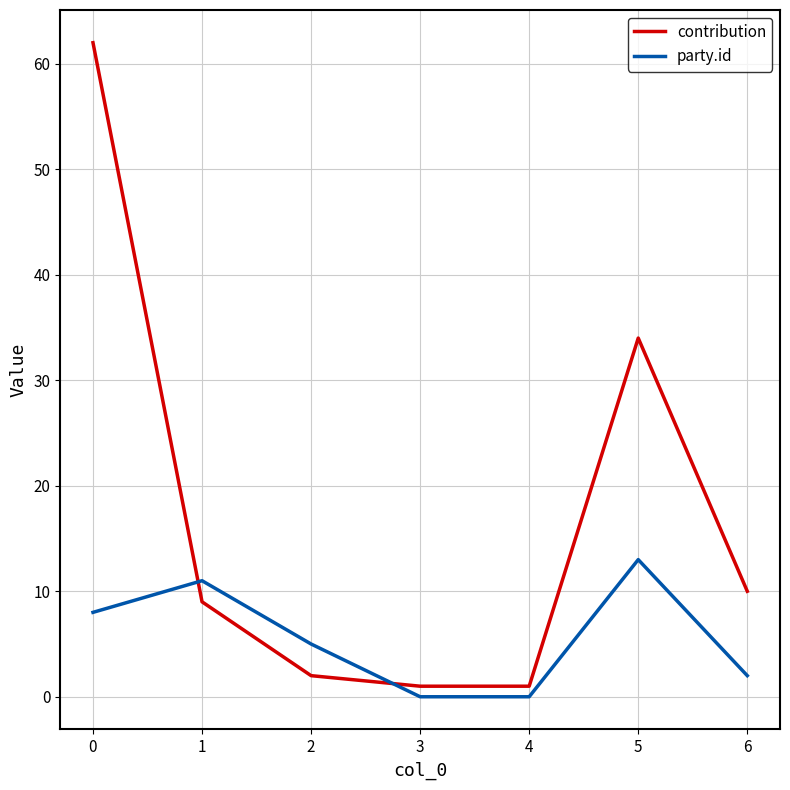

Is this an area chart (filled region under the line)?

No